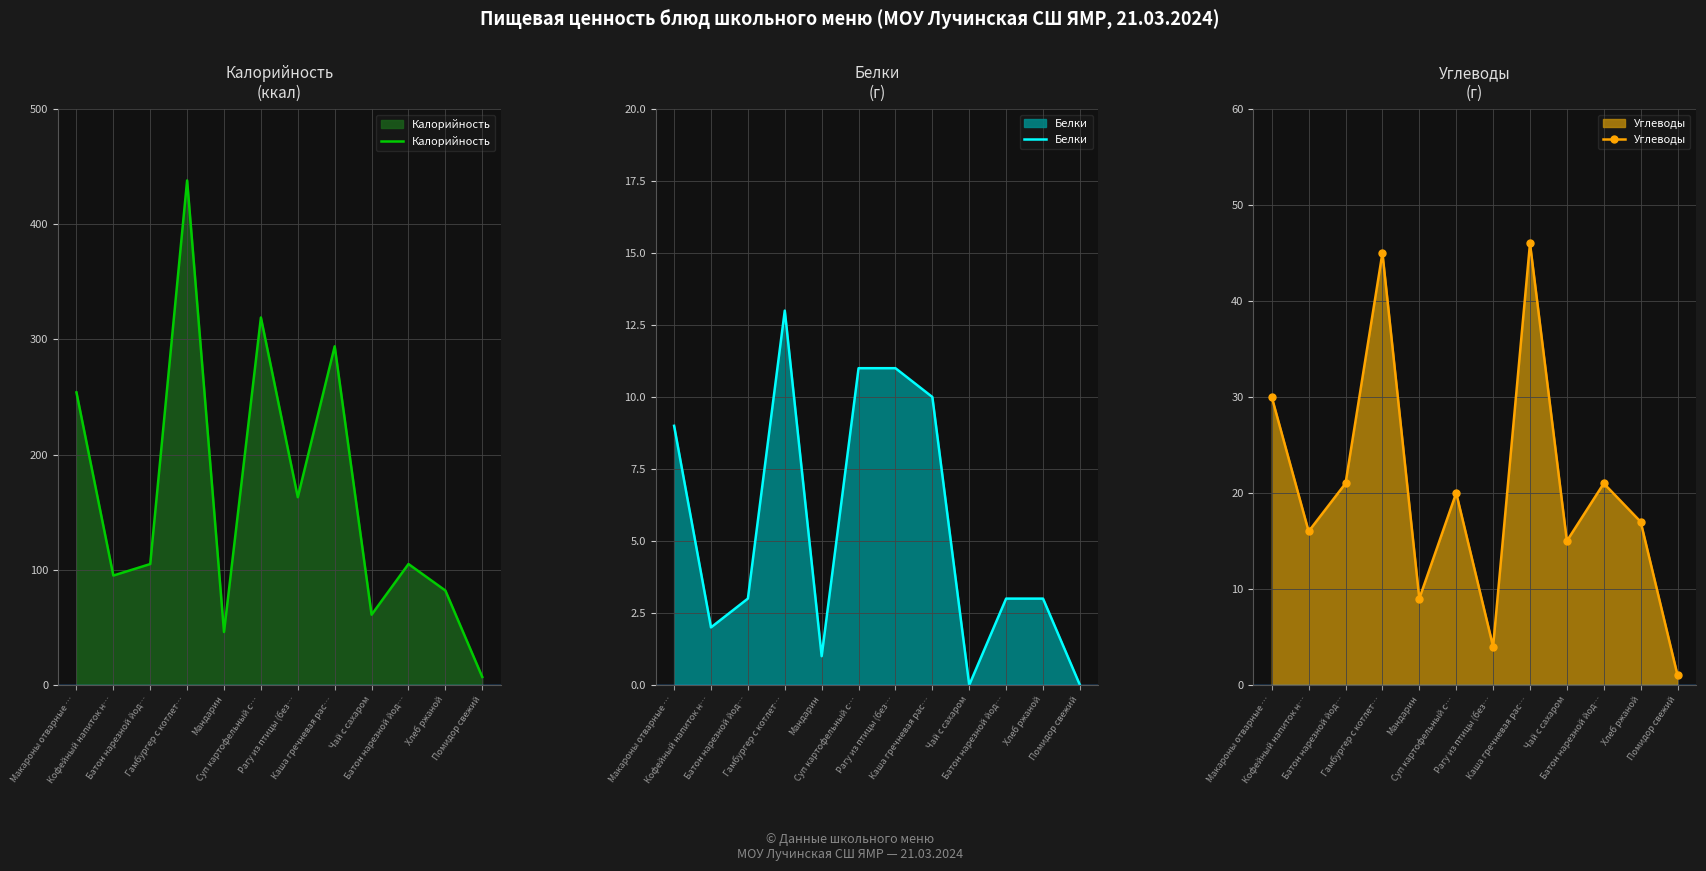

Does the chart display data point markers on the line(s)?

No